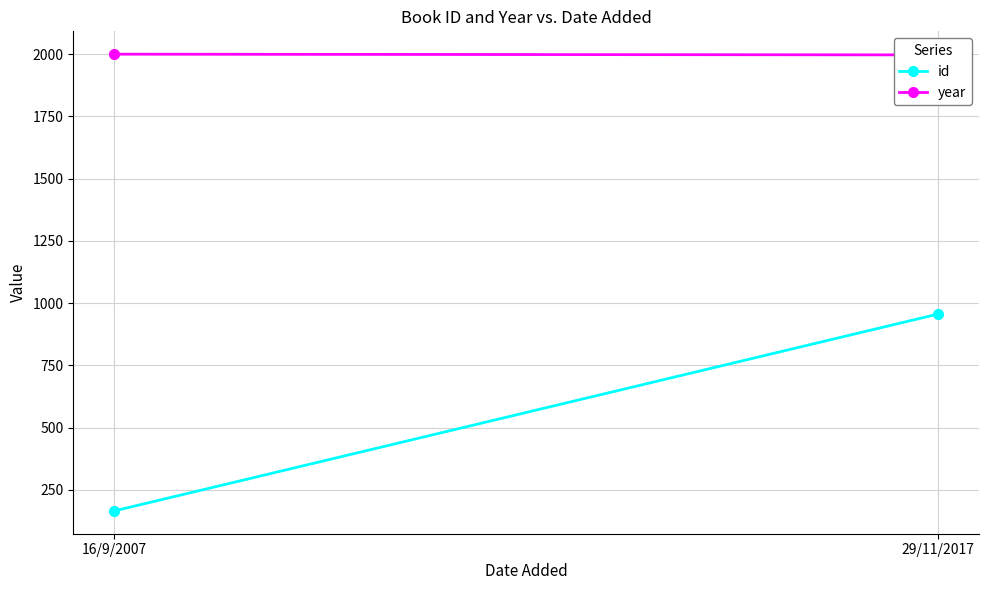

At which category is the sum across all series the highest?

29/11/2017